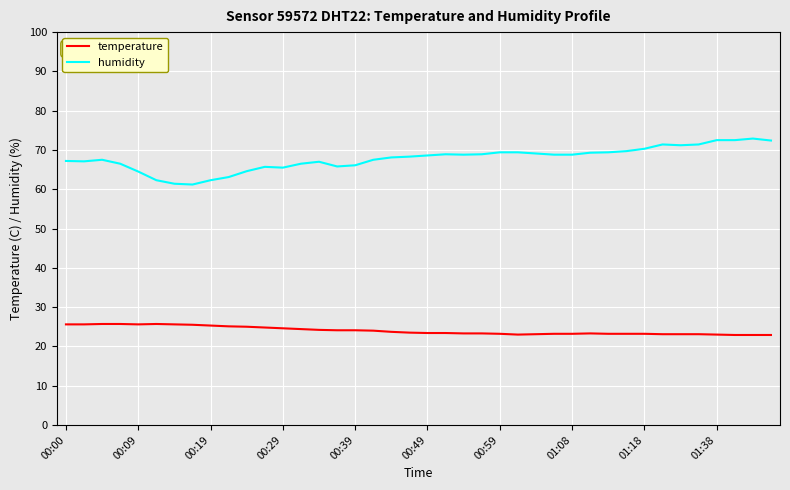

What is the lowest value of the temperature series?

22.9